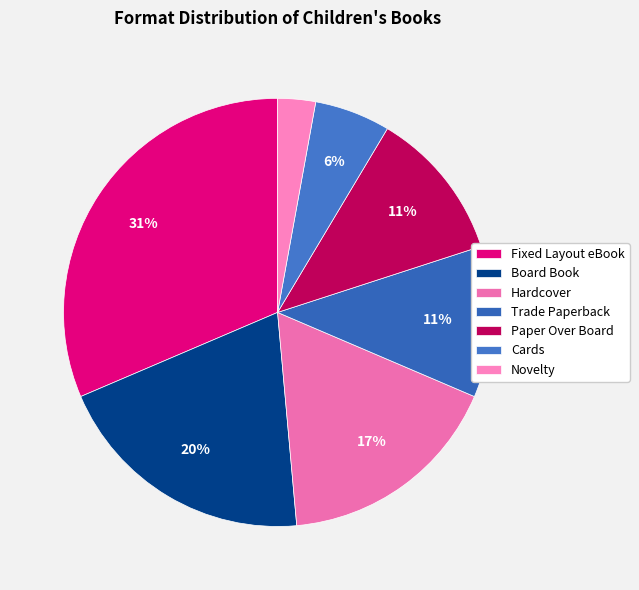

What is the smallest slice in the pie chart?

Novelty